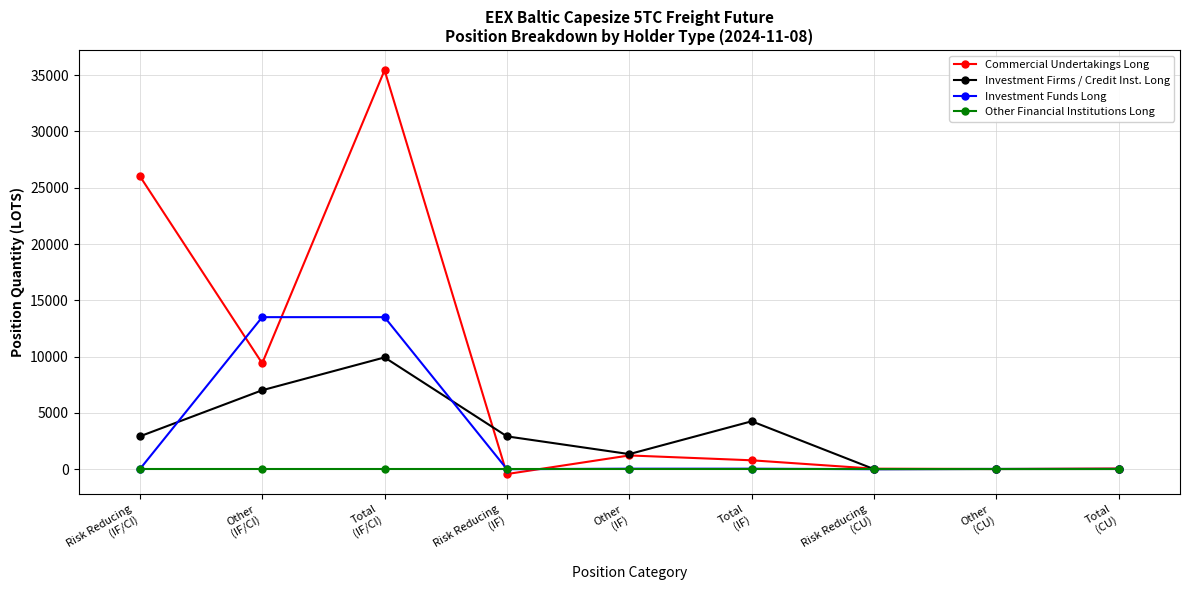

Which label corresponds to the largest value in the chart?

Total
(IF/CI)